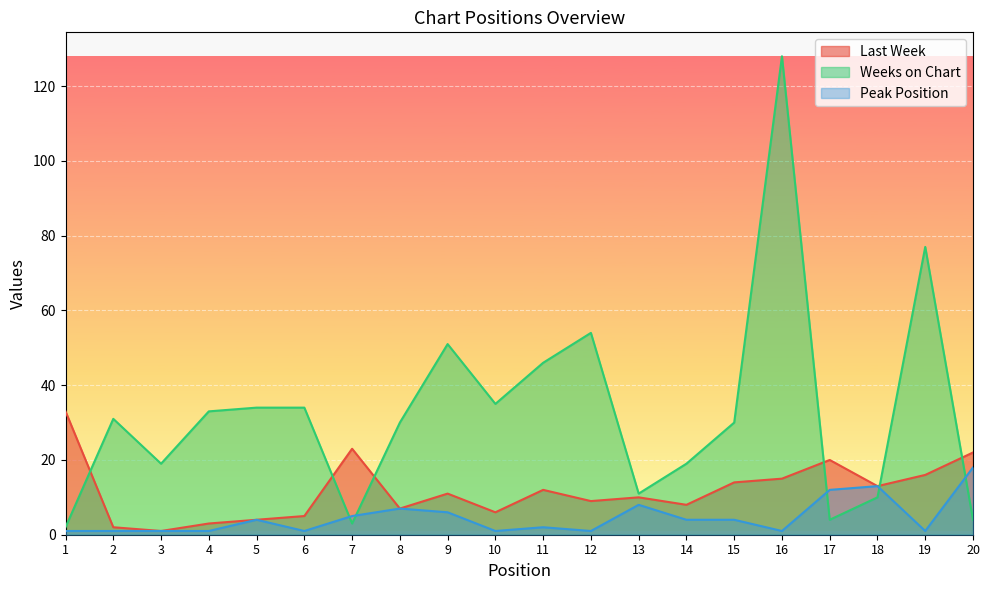

Rank the series by their maximum value, from lowest to highest.

Peak Position, Last Week, Weeks on Chart